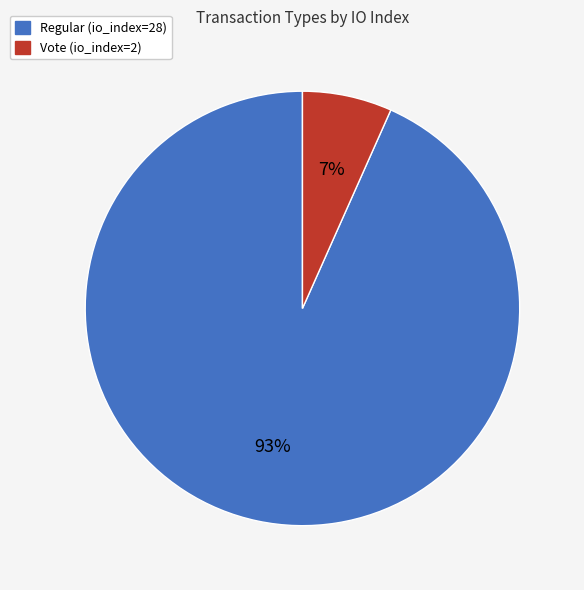

Do Regular (io_index=28) and Vote (io_index=2) together represent more than half of the pie?

Yes